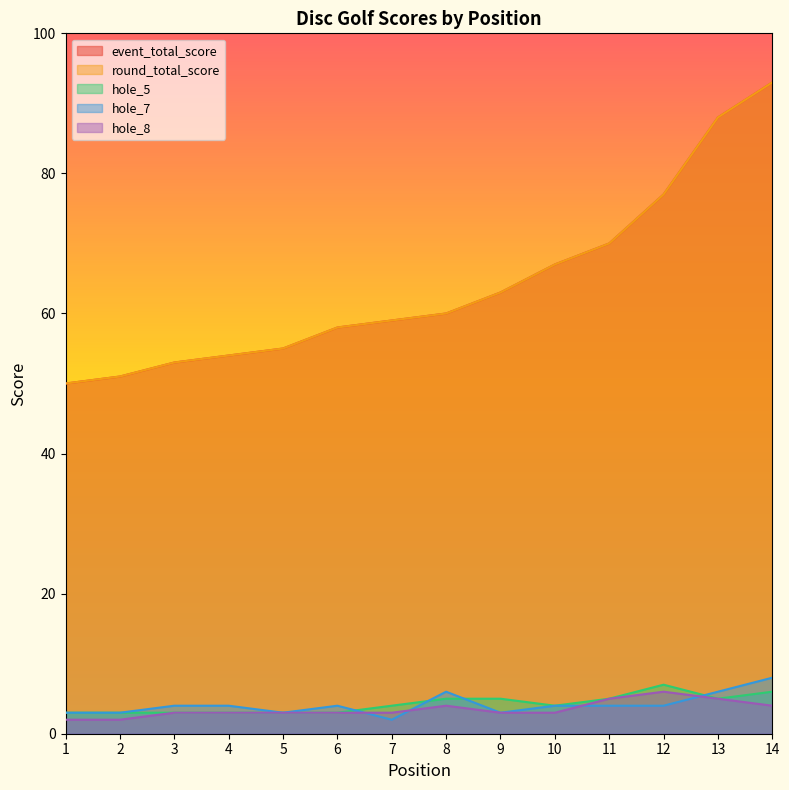

At which category is the sum across all series the highest?

14